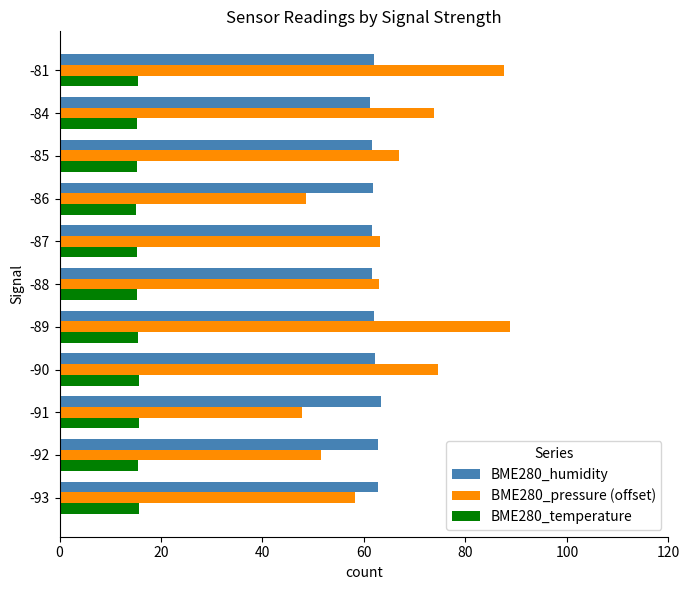

What is the maximum value for BME280_pressure (offset)?

88.9